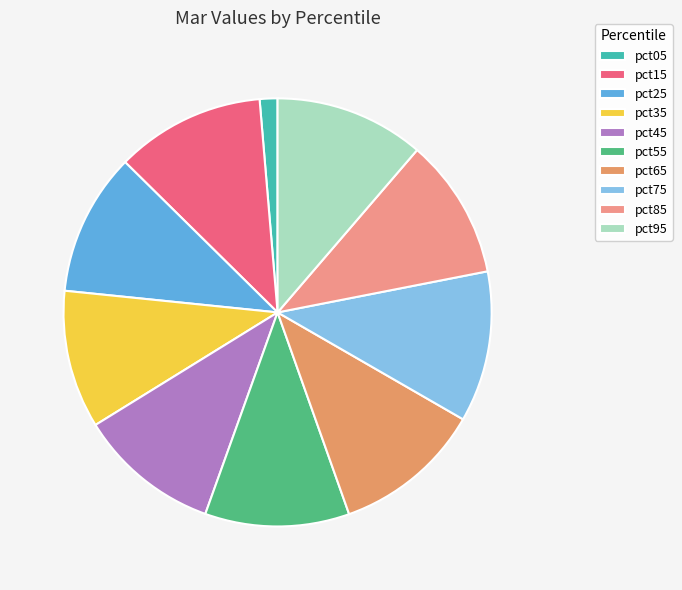

To the nearest percent, what portion does pct45 represent?

11%